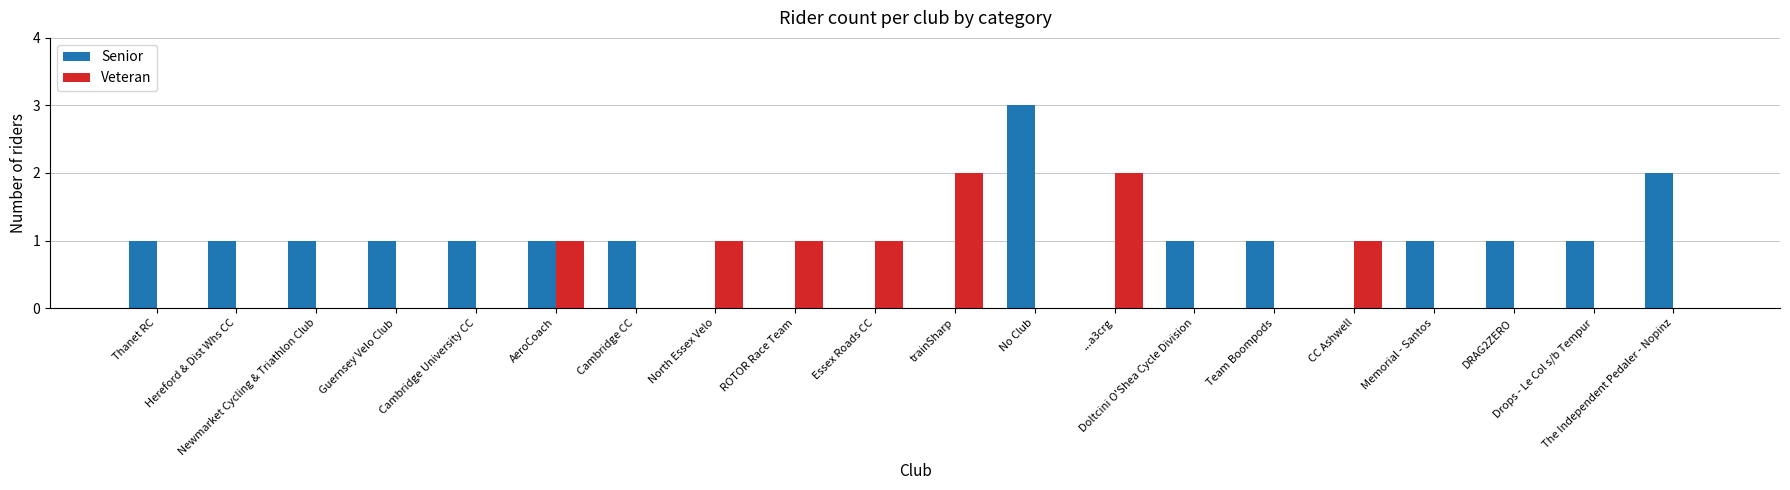

What is the sum of all Veteran values?

9